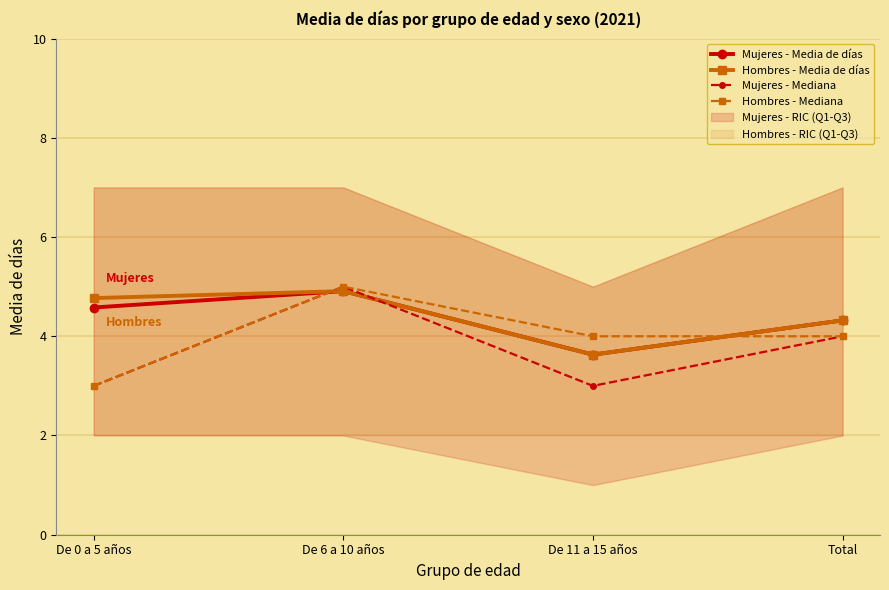

What is the difference between the highest and lowest values at De 0 a 5 años?

1.8